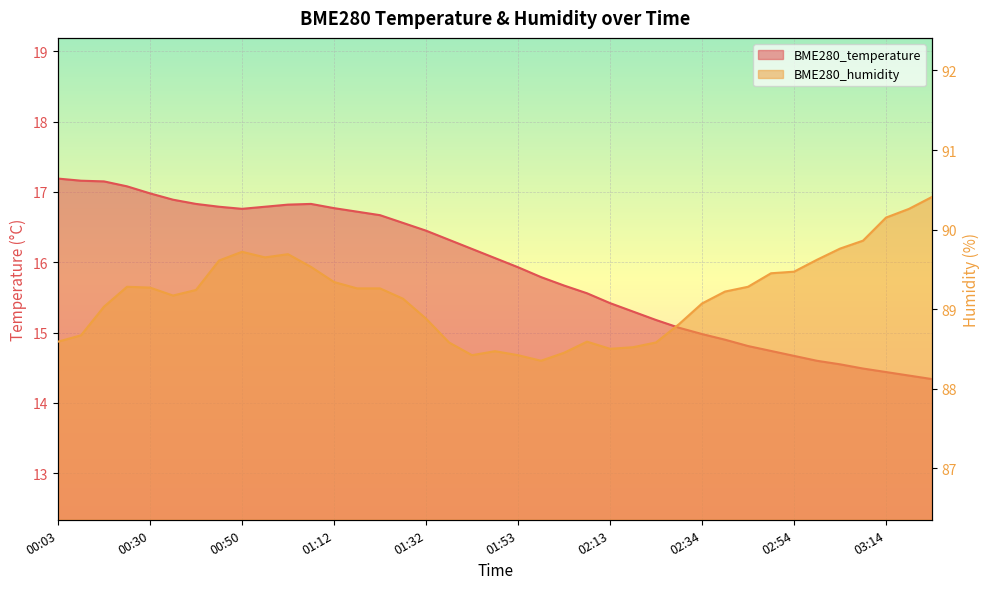

Reading left to right, extract all data points from this chart.

BME280_temperature: 17.2	17.2	17.1	17.1	17.0	16.9	16.8	16.8	16.8	16.8	16.8	16.8	16.8	16.7	16.7	16.6	16.4	16.3	16.2	16.1	15.9	15.8	15.7	15.6	15.4	15.3	15.2	15.1	15.0	14.9	14.8	14.7	14.7	14.6	14.6	14.5	14.4	14.4	14.3
BME280_humidity: 88.6	88.7	89.0	89.3	89.3	89.2	89.2	89.6	89.7	89.7	89.7	89.5	89.3	89.3	89.3	89.1	88.9	88.6	88.4	88.5	88.4	88.3	88.5	88.6	88.5	88.5	88.6	88.8	89.1	89.2	89.3	89.5	89.5	89.6	89.8	89.9	90.2	90.3	90.4